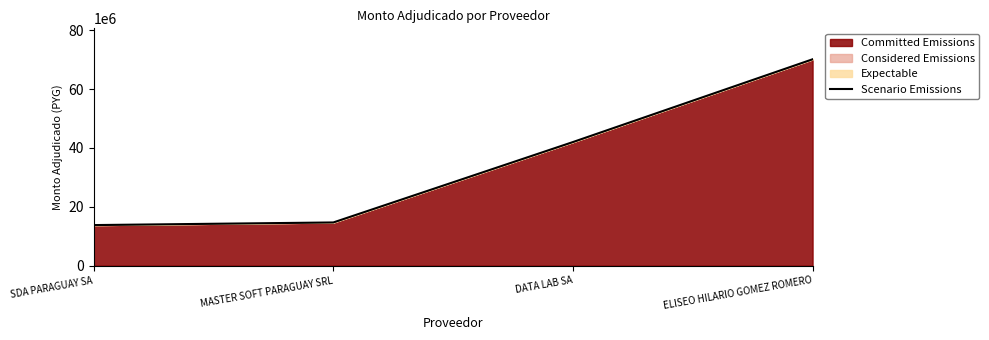

Where does the data first go above 42002400?

ELISEO HILARIO GOMEZ ROMERO